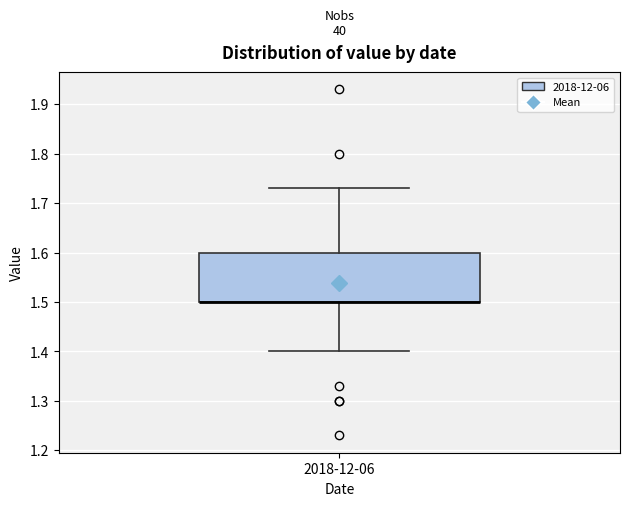

Read this box plot against the y-axis: the position of the median line, the range covered by the box, and the ends of both whiskers. The values are not printed on the chart, so give them approximately, as read against the axis.

median 1.50 (drawn on the box's lower edge), box 1.50 to 1.60, whiskers 1.40 to 1.73